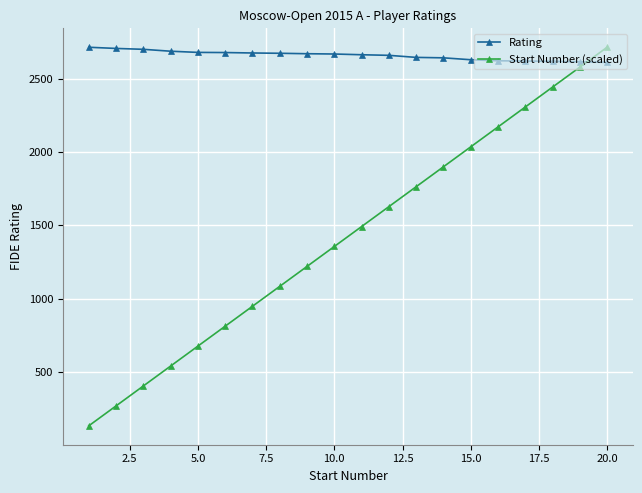

True or false: Rating and Start Number (scaled) intersect in this chart.

True